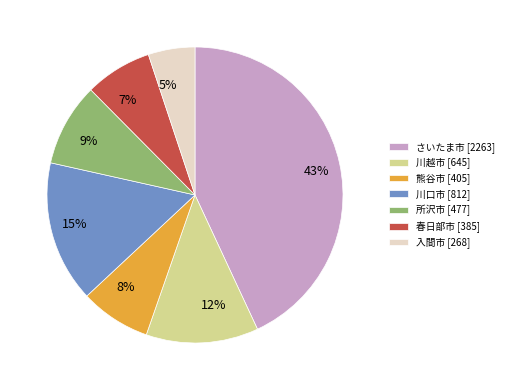

To the nearest percent, what is the difference between the largest and smallest slice percentages?

38%